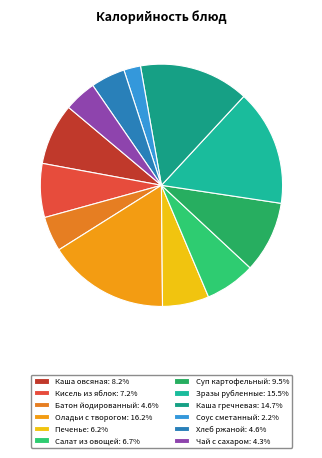

True or false: Кисель из яблок accounts for 18% of the total.

False